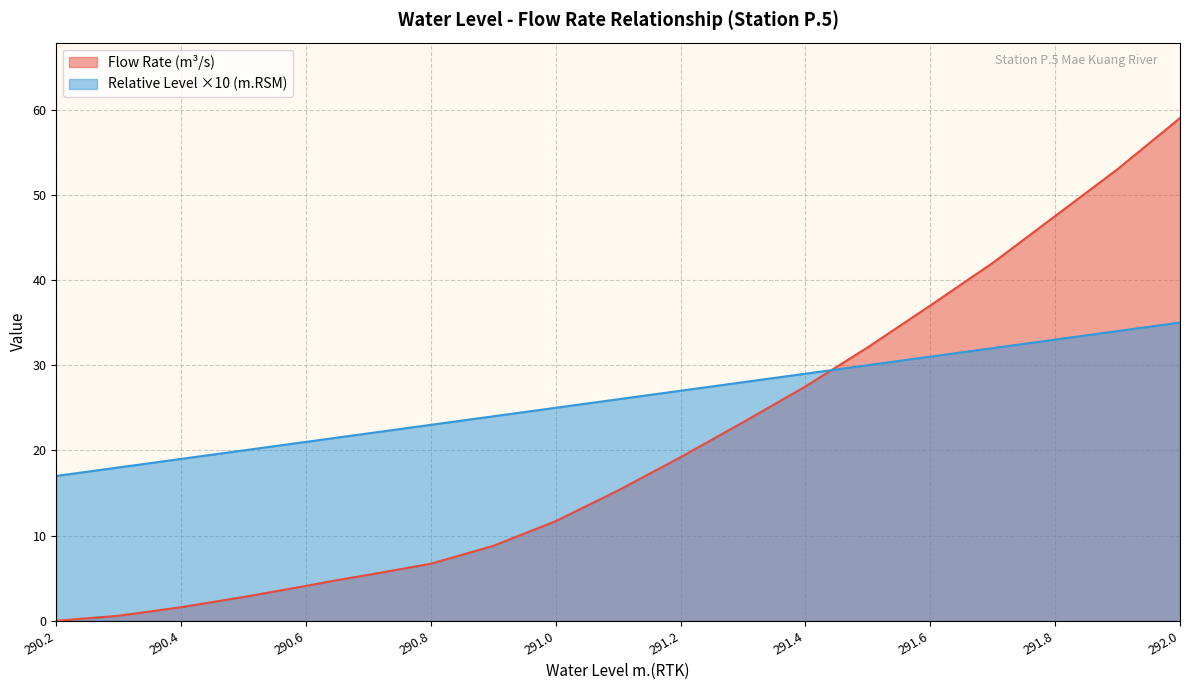

What is the difference between the second highest and minimum values in the Water Level (m.RTK) series?

17.5